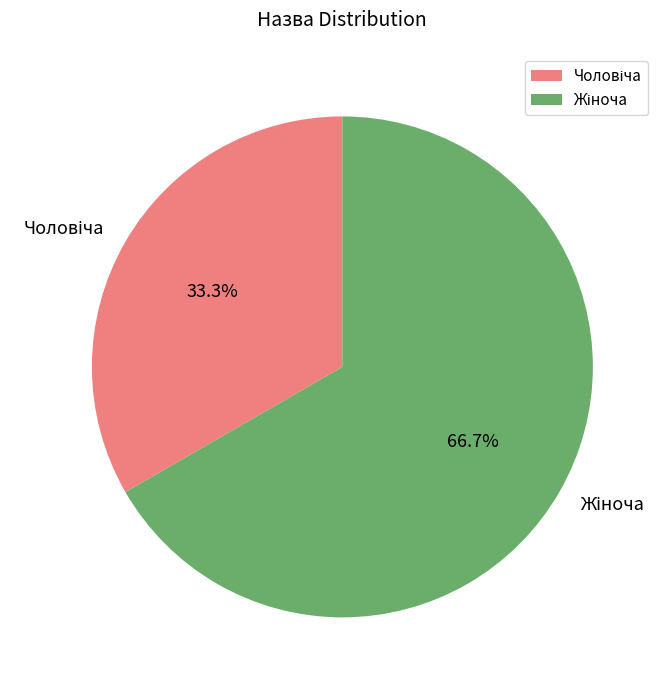

To the nearest percent, what is the average slice percentage?

50%